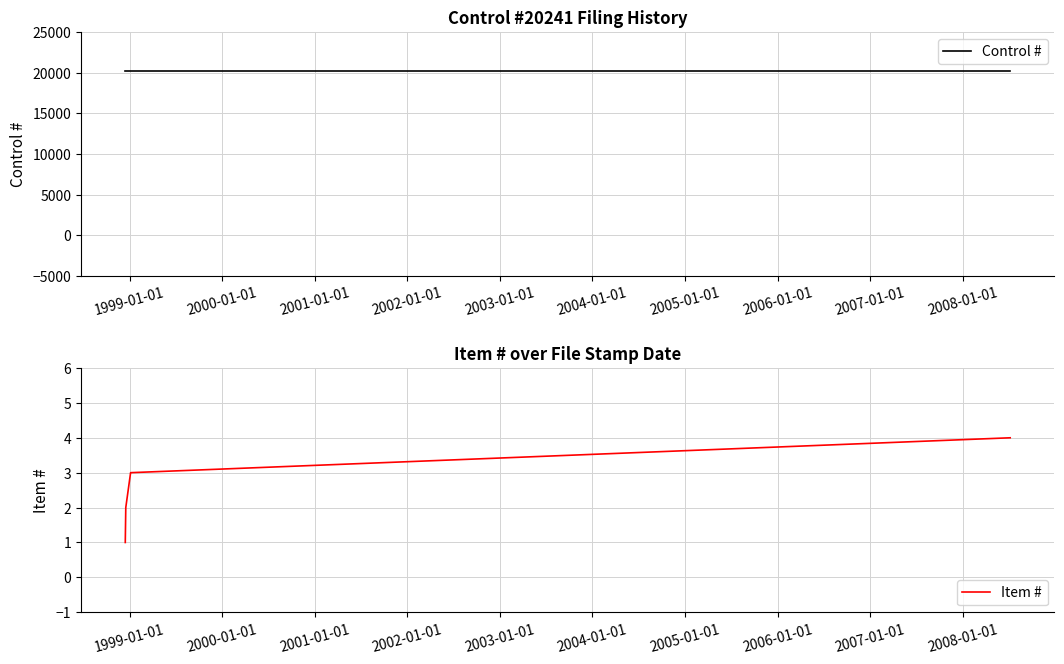

True or false: Item # has more than 1 interior local peaks.

False